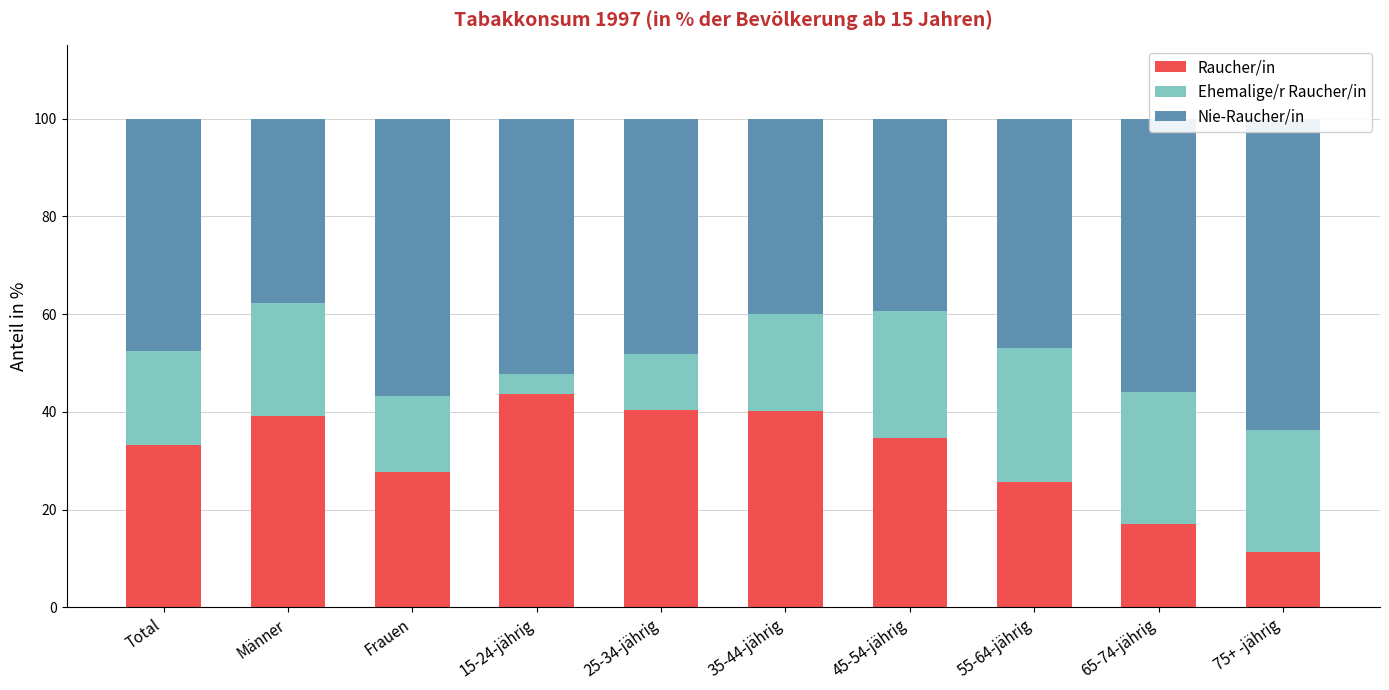

What position from the left is 65-74-jährig?

9